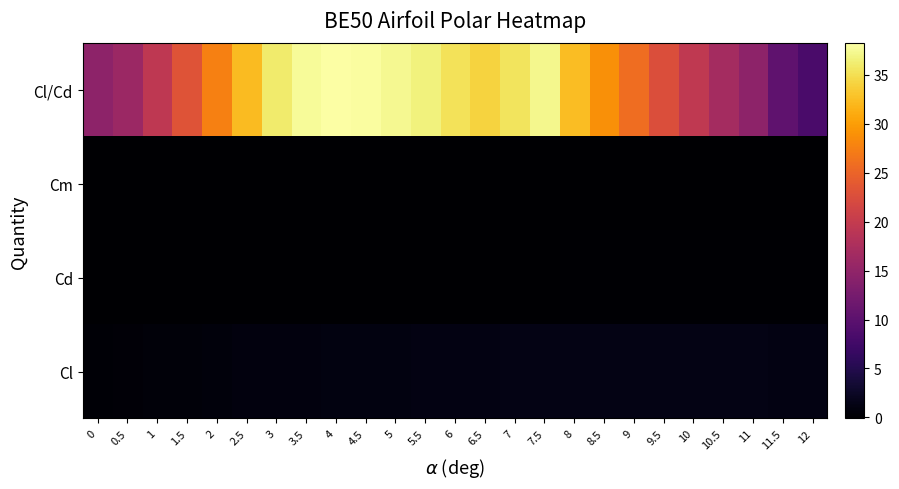

At 10, list the series in order from largest to smallest.

Cl/Cd, Cl, Cd, Cm